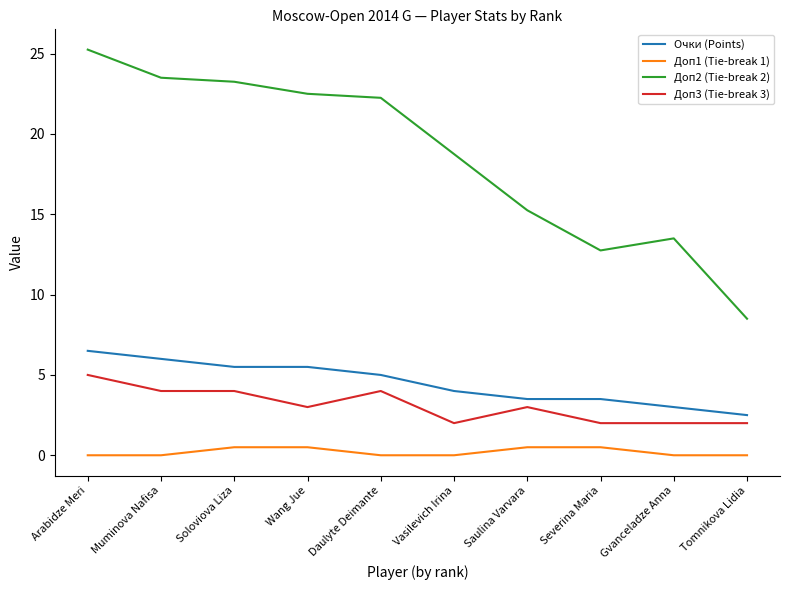

What position from the left is Vasilevich Irina?

6